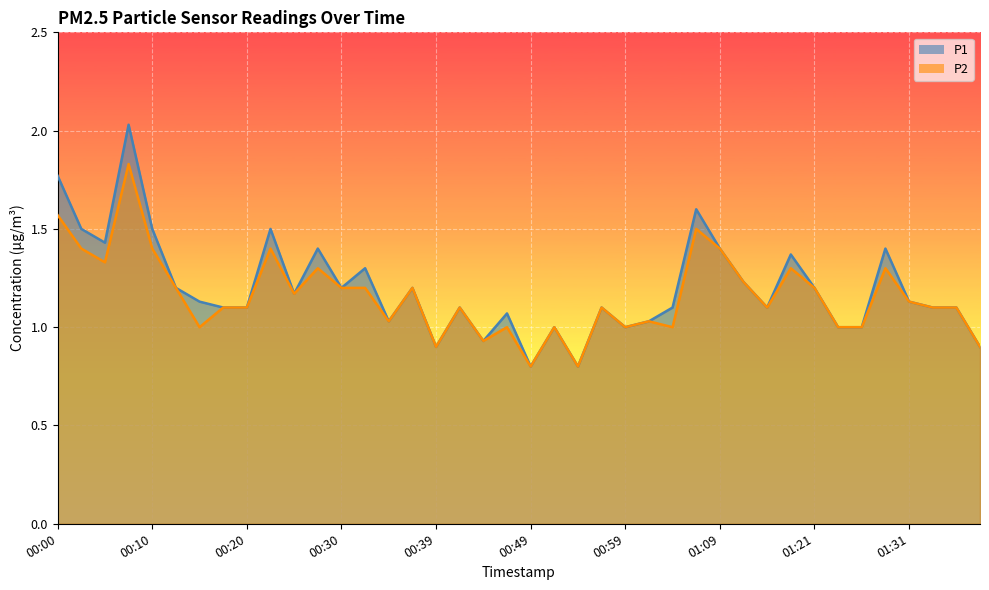

List the labels in order of P1 value, largest first.

00:08, 00:00, 01:06, 00:03, 00:10, 00:22, 00:05, 00:27, 01:09, 01:29, 01:19, 00:32, 01:11, 00:13, 00:30, 00:37, 01:21, 00:25, 00:15, 01:31, 00:17, 00:20, 00:42, 00:56, 01:04, 01:14, 01:33, 01:36, 00:47, 00:34, 01:01, 00:51, 00:59, 01:24, 01:26, 00:44, 00:39, 01:38, 00:49, 00:54